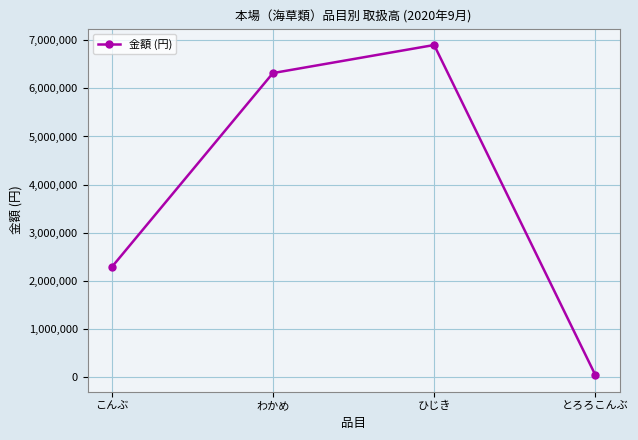

List the labels in order of value, largest first.

ひじき, わかめ, こんぶ, とろろこんぶ